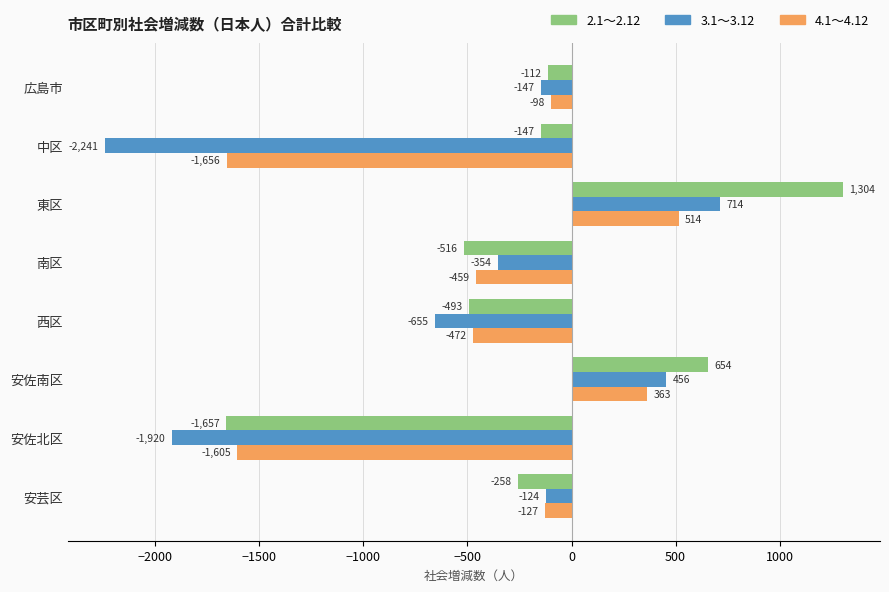

Rank the categories by 2.1～2.12 value from highest to lowest.

東区, 安佐南区, 広島市, 中区, 安芸区, 西区, 南区, 安佐北区